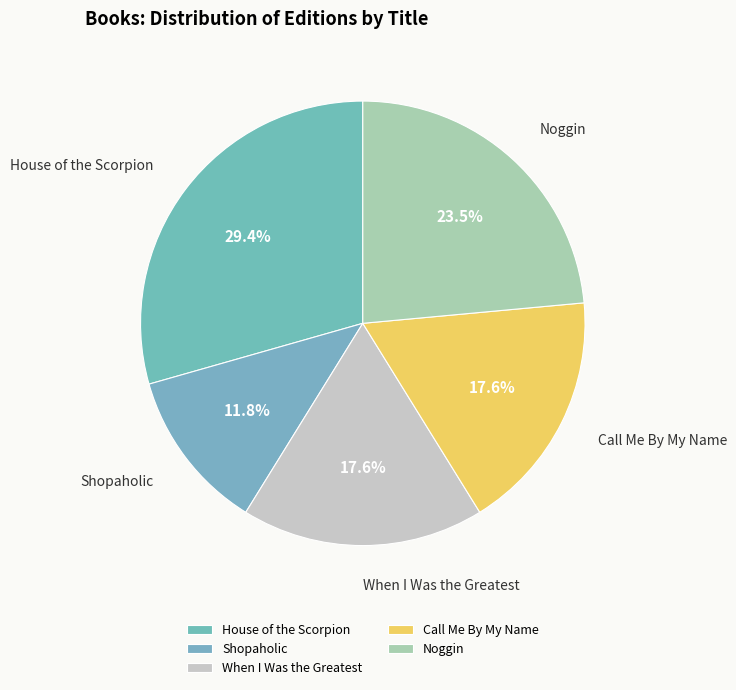

Is the sum of Noggin and Shopaholic greater than half?

No